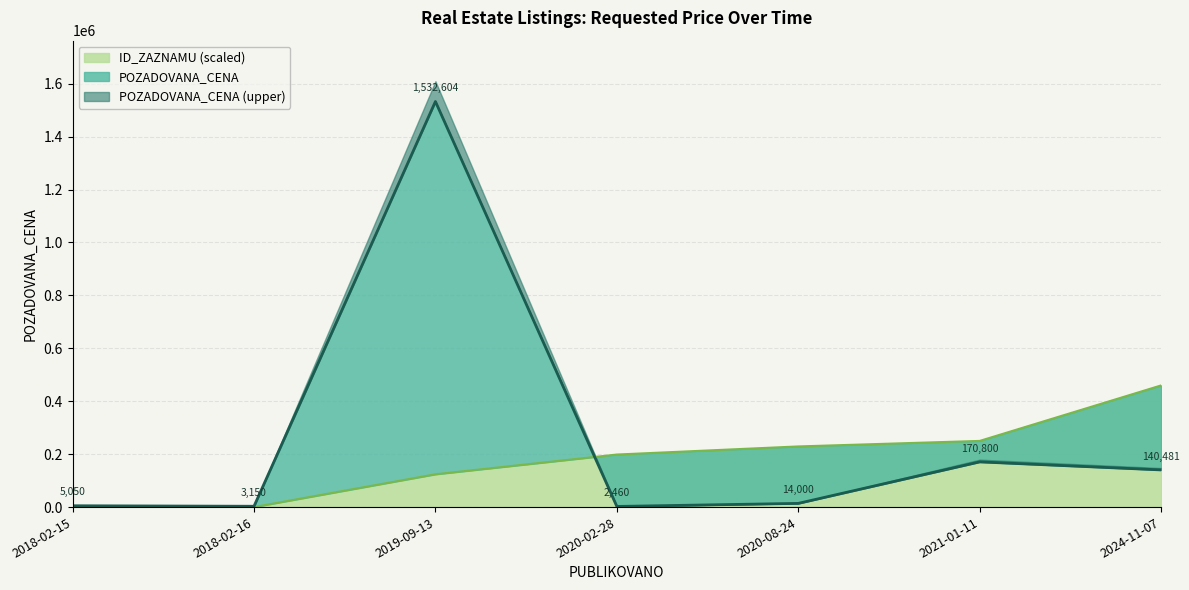

The chart shows a value of 1532604 at 2019-09-13. True or false?

True